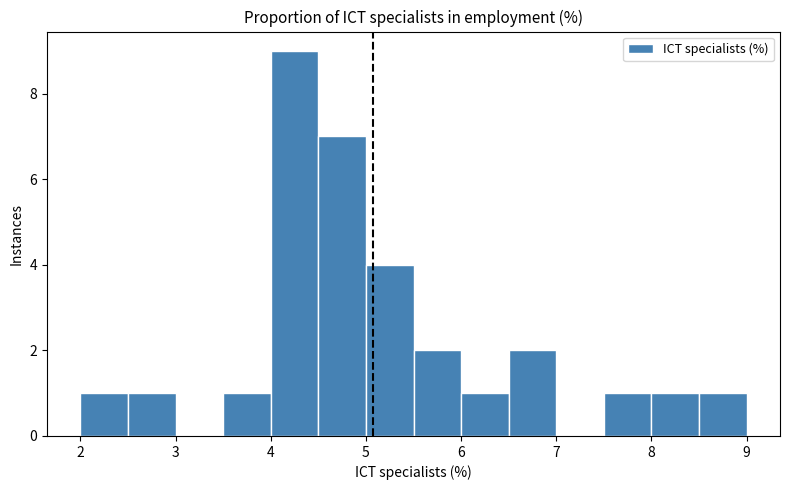

Reading left to right, list every bar in this chart as the range it spans on the x-axis followed by its height. The values are not printed on the chart, so give them approximately, as read against the axis.

2.0 to 2.5: 1
2.5 to 3.0: 1
3.0 to 3.5: 0
3.5 to 4.0: 1
4.0 to 4.5: 9
4.5 to 5.0: 7
5.0 to 5.5: 4
5.5 to 6.0: 2
6.0 to 6.5: 1
6.5 to 7.0: 2
7.0 to 7.5: 0
7.5 to 8.0: 1
8.0 to 8.5: 1
8.5 to 9.0: 1